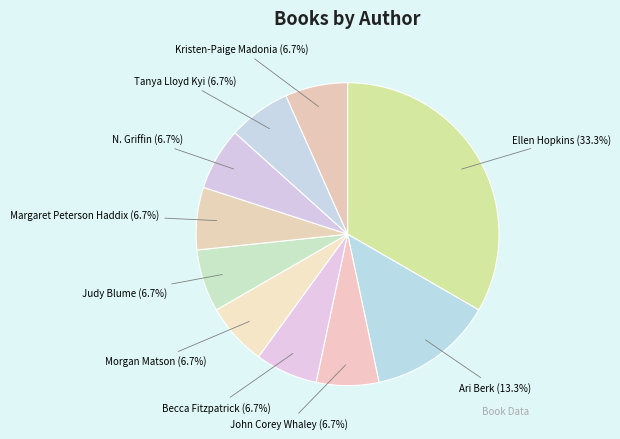

How many slices are in this pie chart?

10